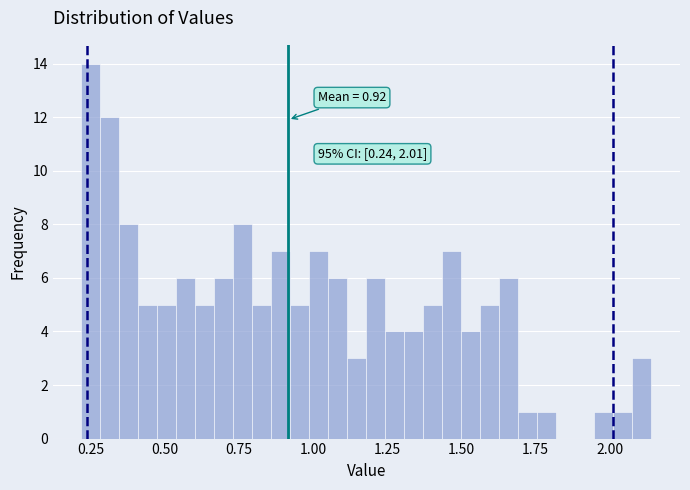

Around what value on the x-axis is the tallest bar? Give the approximate position of its centre, as read against the axis.

0.25